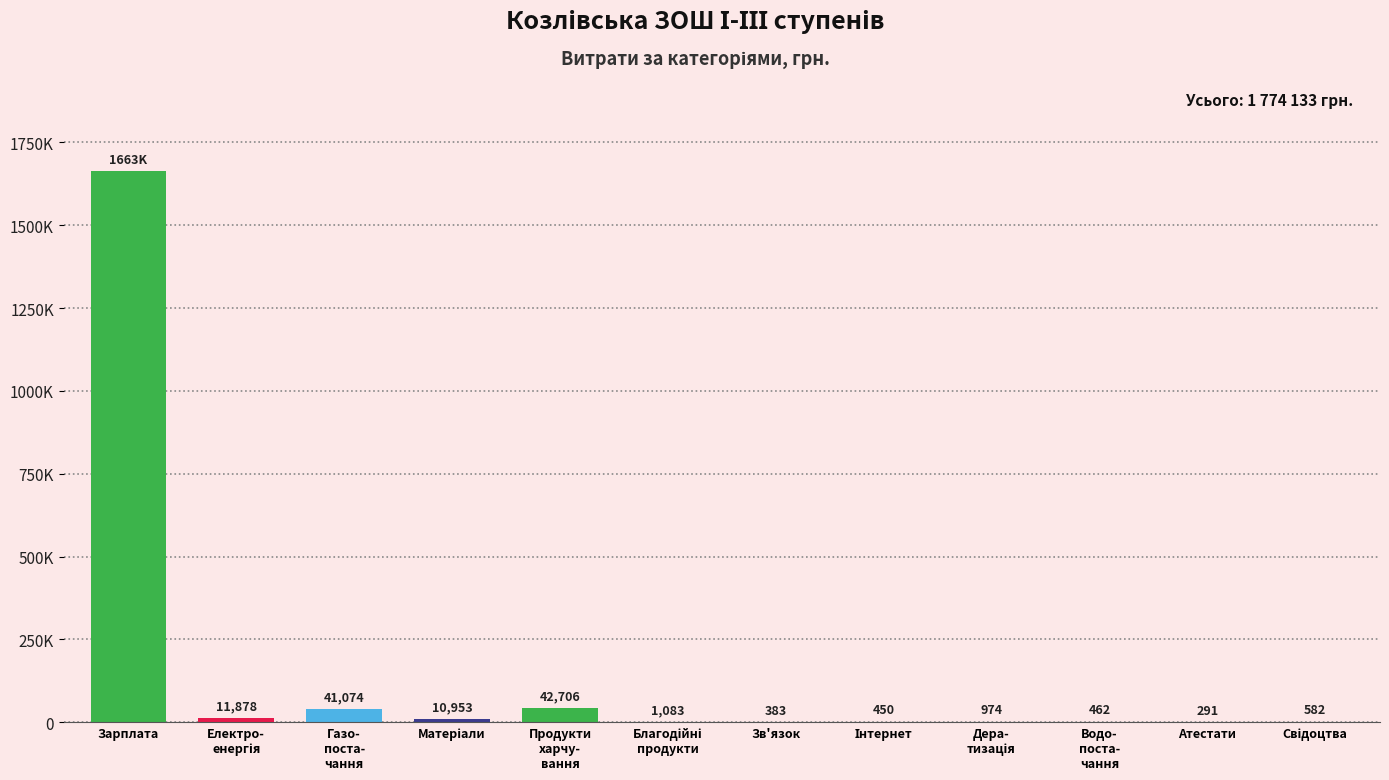

What is the minimum value shown in the chart?

291.0